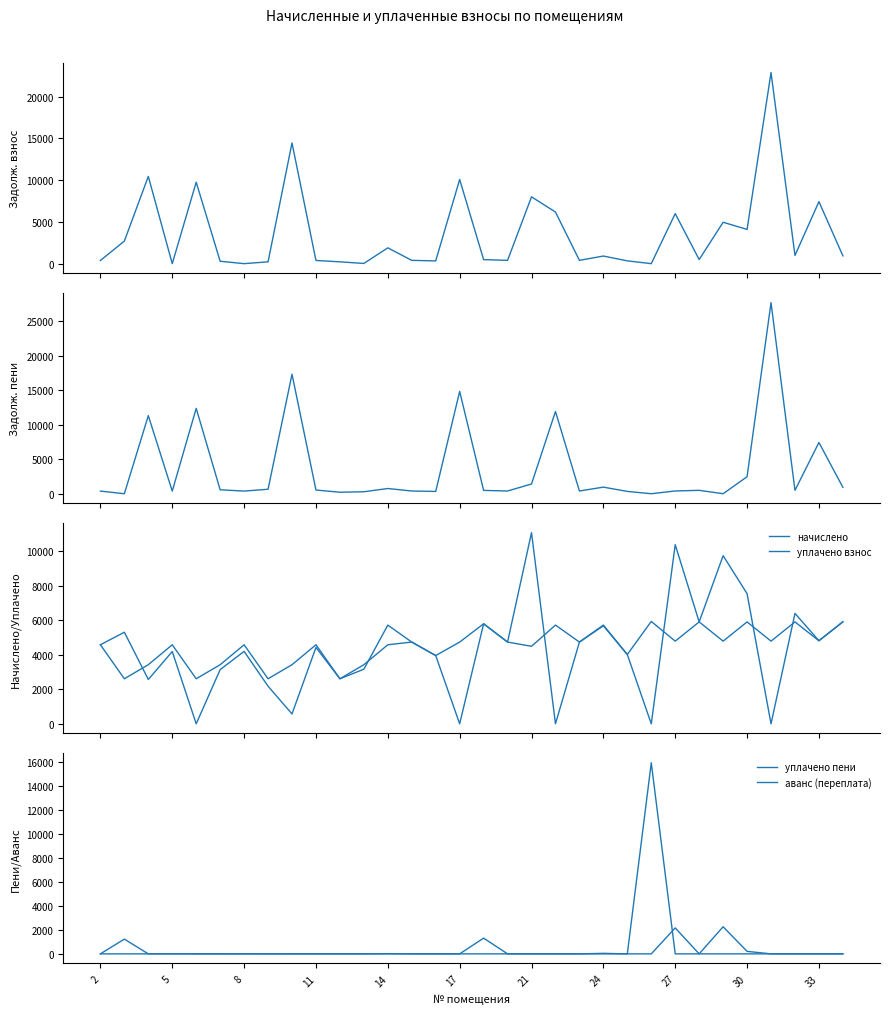

How many times do аванс (переплата) and уплачено взнос cross each other?

2